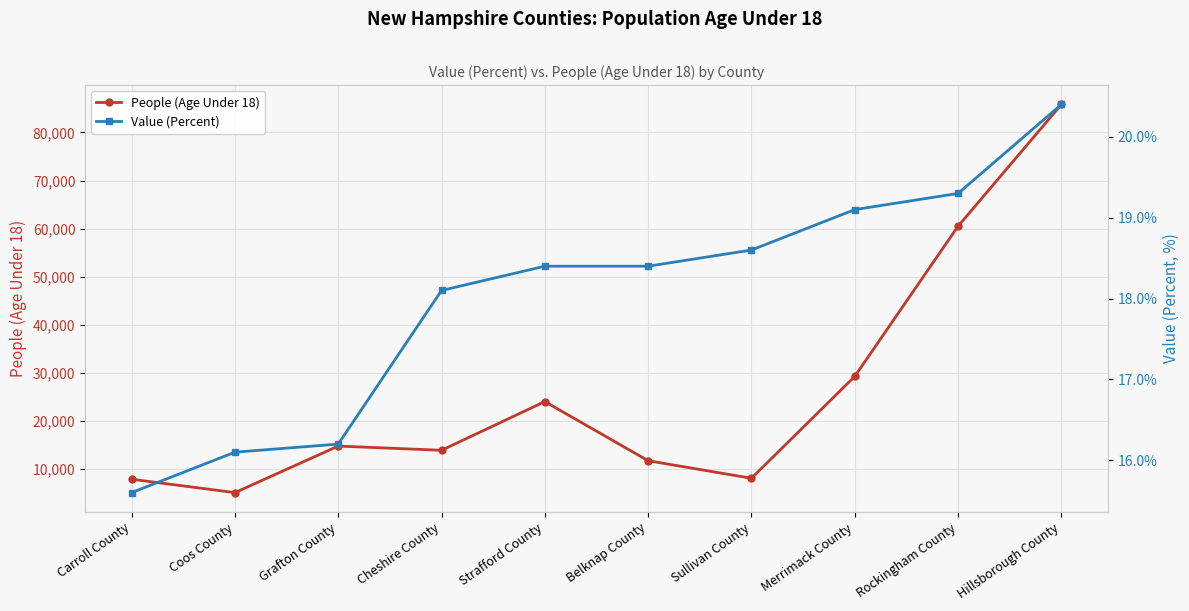

True or false: Value (Percent) has more than 2 interior local peaks.

False